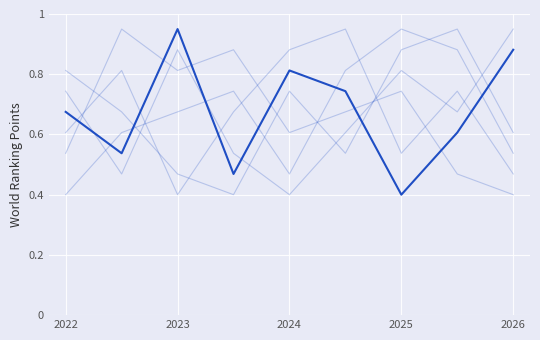

Does the chart have visible grid lines?

Yes